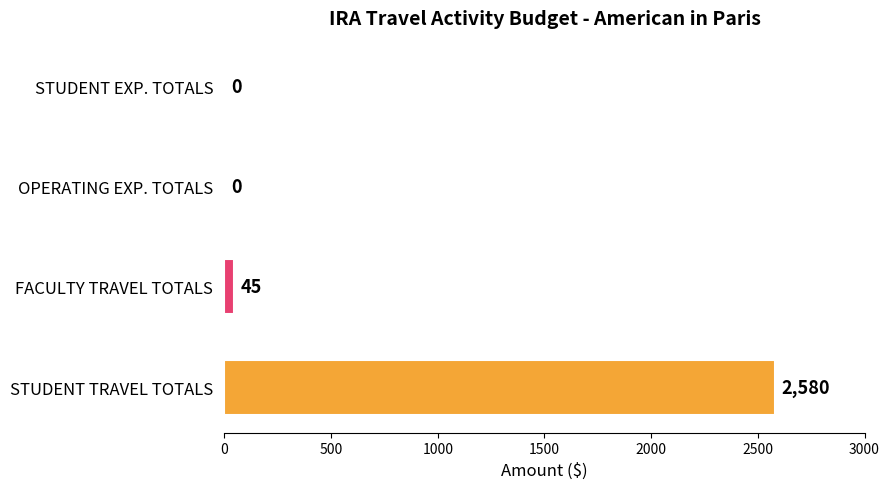

Reading bottom to top, list all the values displayed in this chart.

STUDENT TRAVEL TOTALS=2580	FACULTY TRAVEL TOTALS=45	OPERATING EXP. TOTALS=0	STUDENT EXP. TOTALS=0